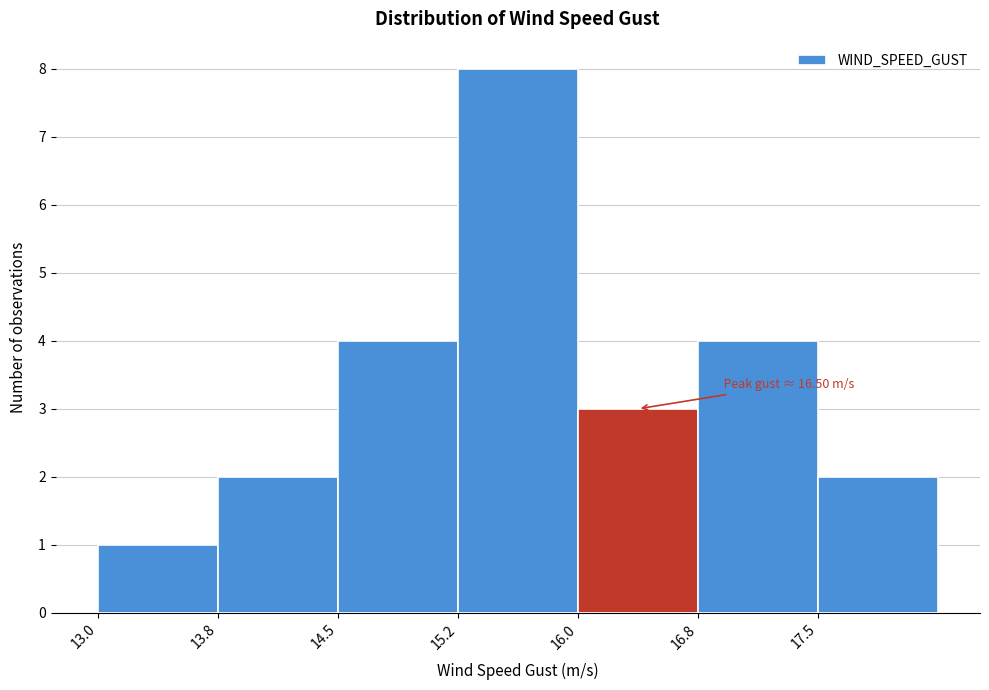

Over which range of the x-axis is the bar tallest?

15.25 to 16.00